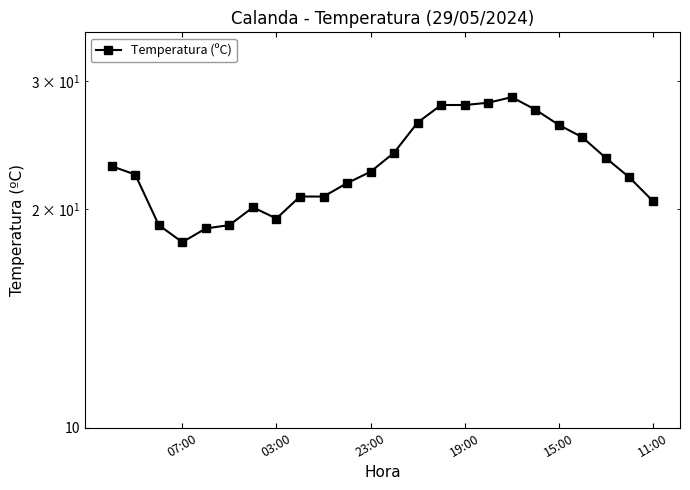

Does the chart display data point markers on the line(s)?

Yes